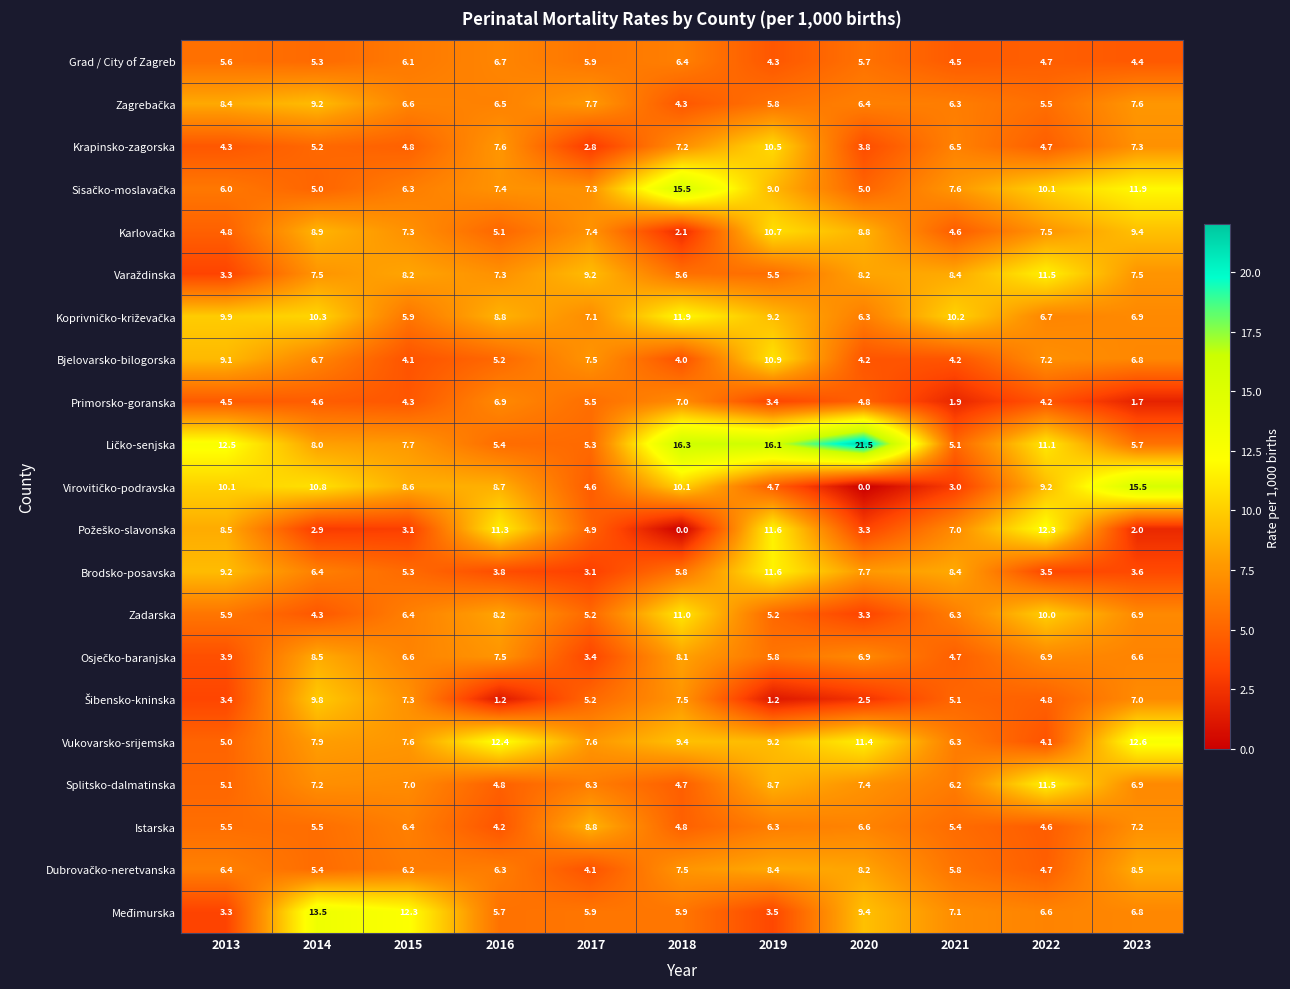

What is the minimum value for Splitsko-dalmatinska?

4.7